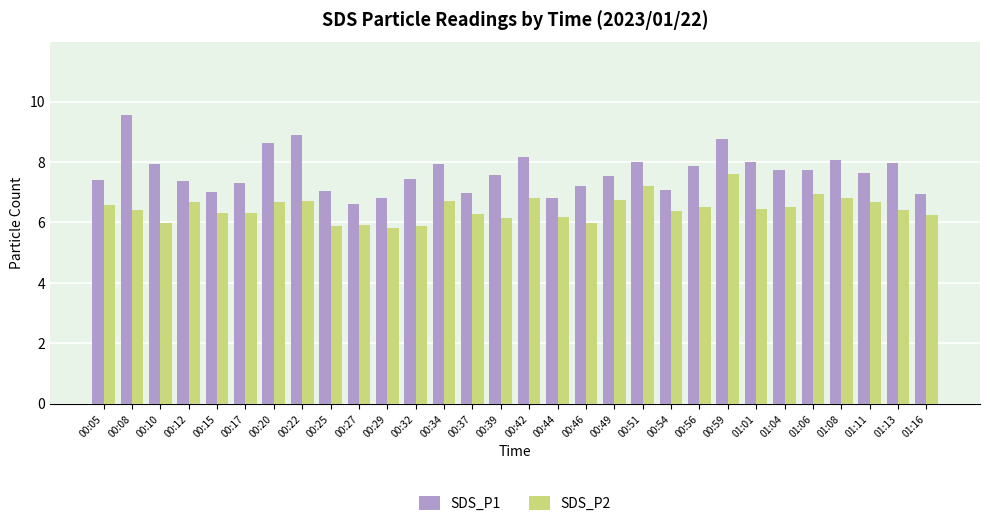

What is the minimum value shown in the chart?

5.8